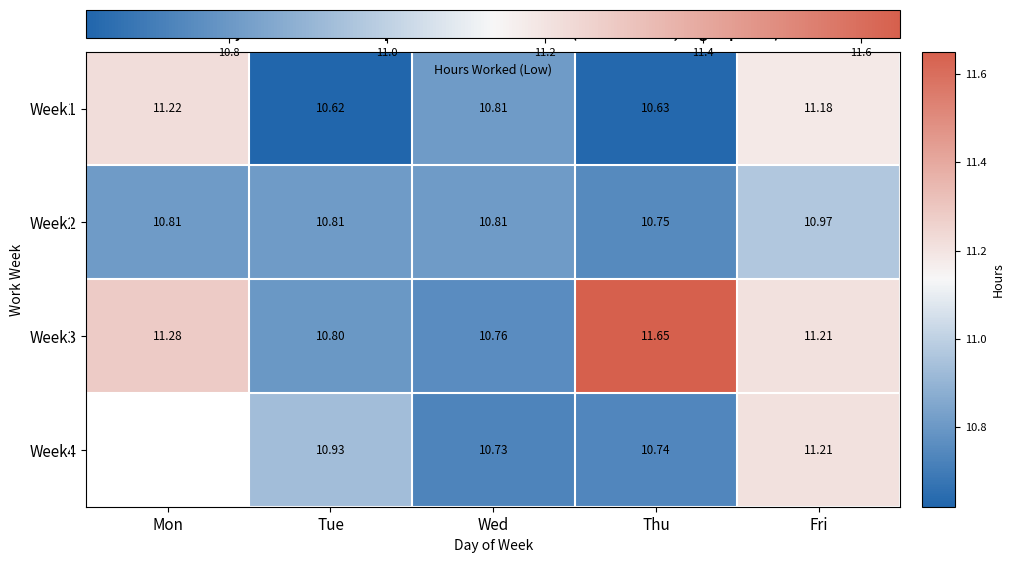

Which has a higher value, Wed or Fri?

Fri